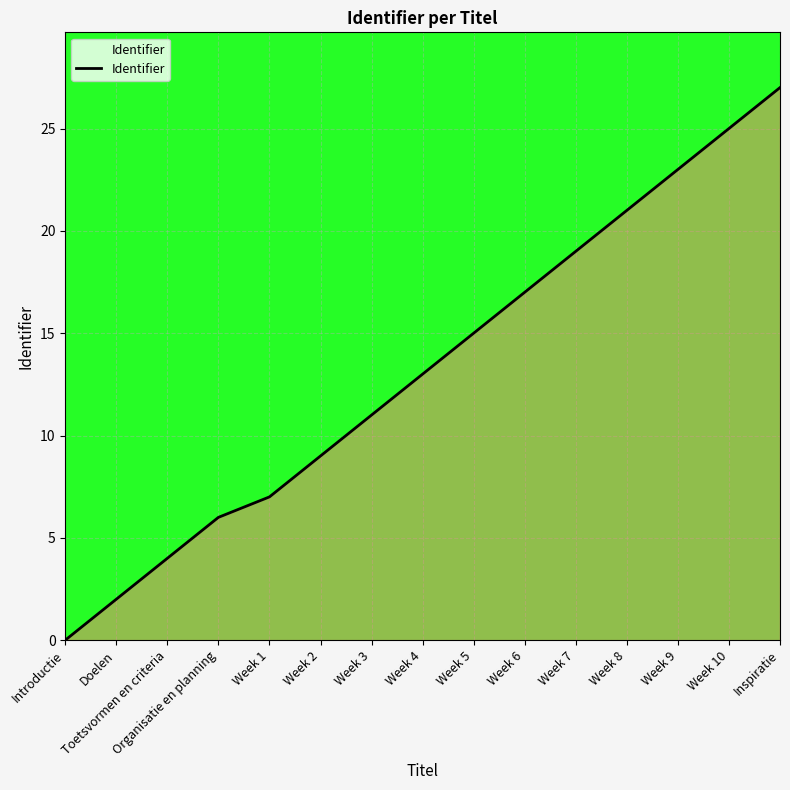

Reading left to right, transcribe all the data shown in this chart.

0	2	4	6	7	9	11	13	15	17	19	21	23	25	27